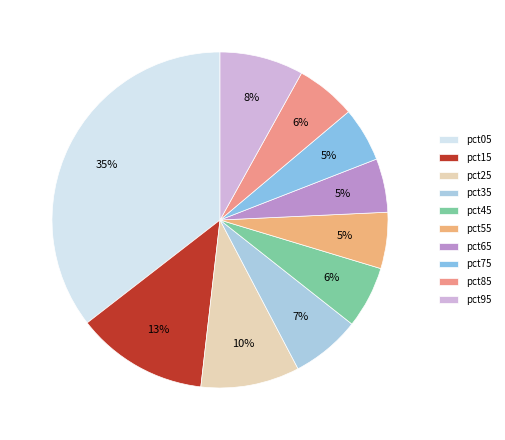

The pct15 slice represents 24% of the pie. True or false?

False